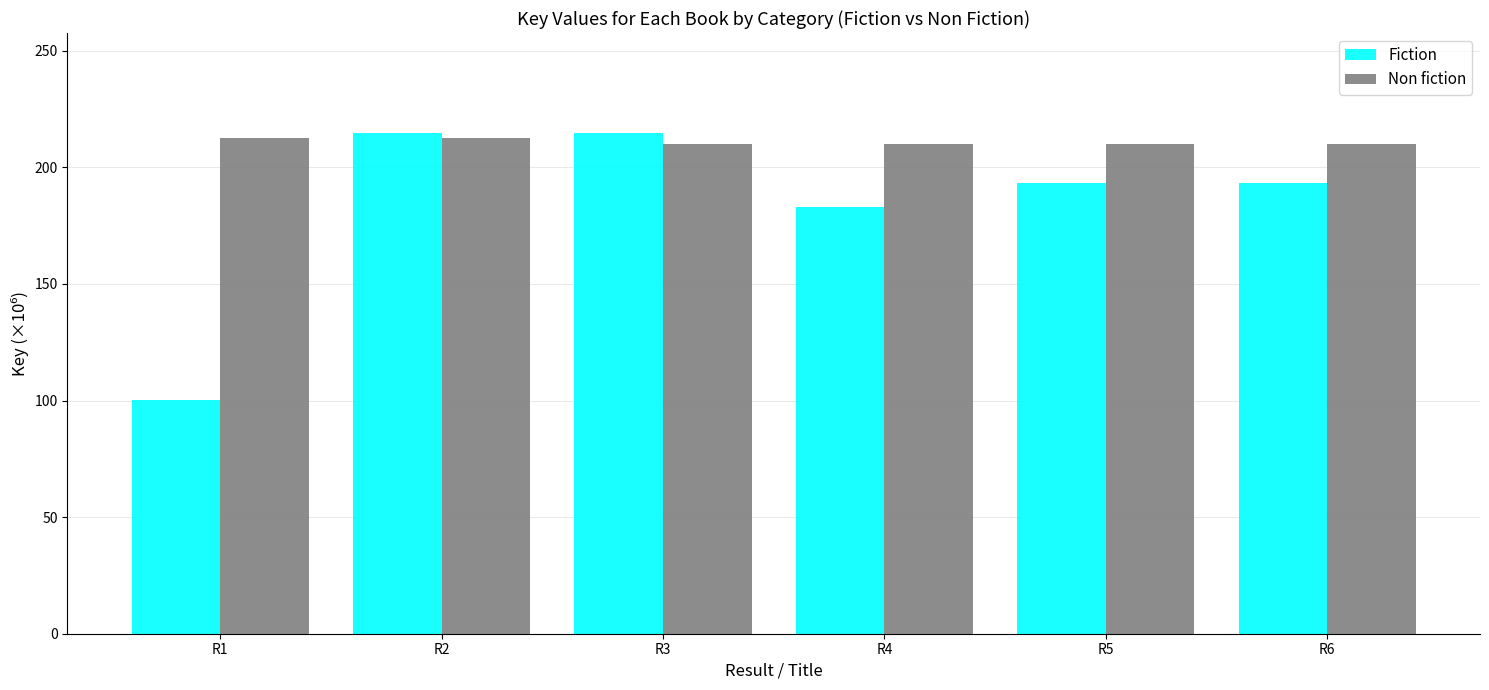

What is the difference between the maximum and minimum values in the Fiction series?

114.3